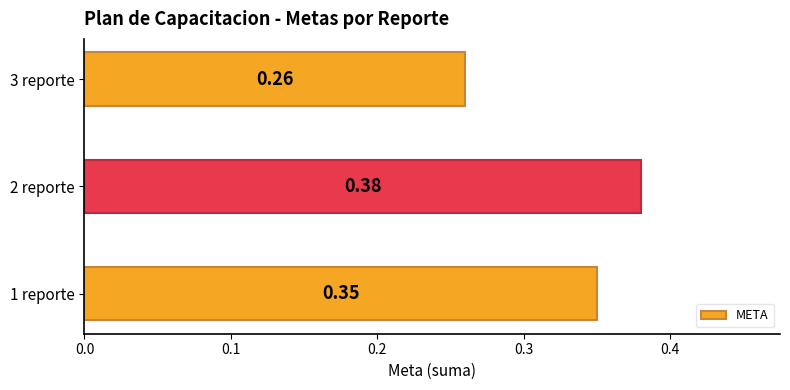

What is the sum of all values?

1.0